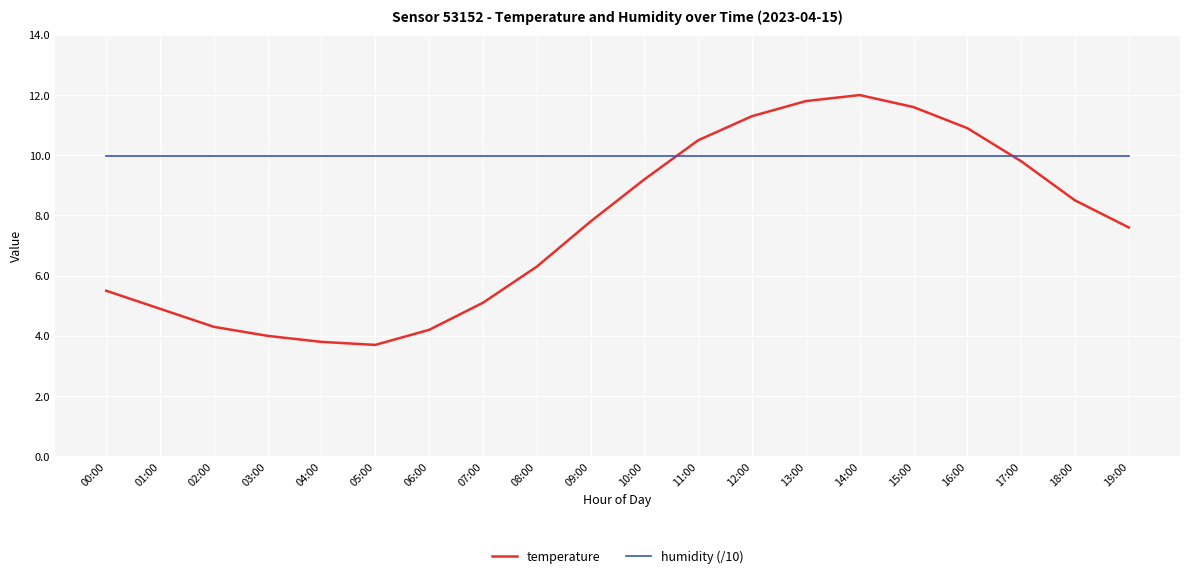

Where do humidity (/10) and temperature first cross each other?

10:00 and 11:00